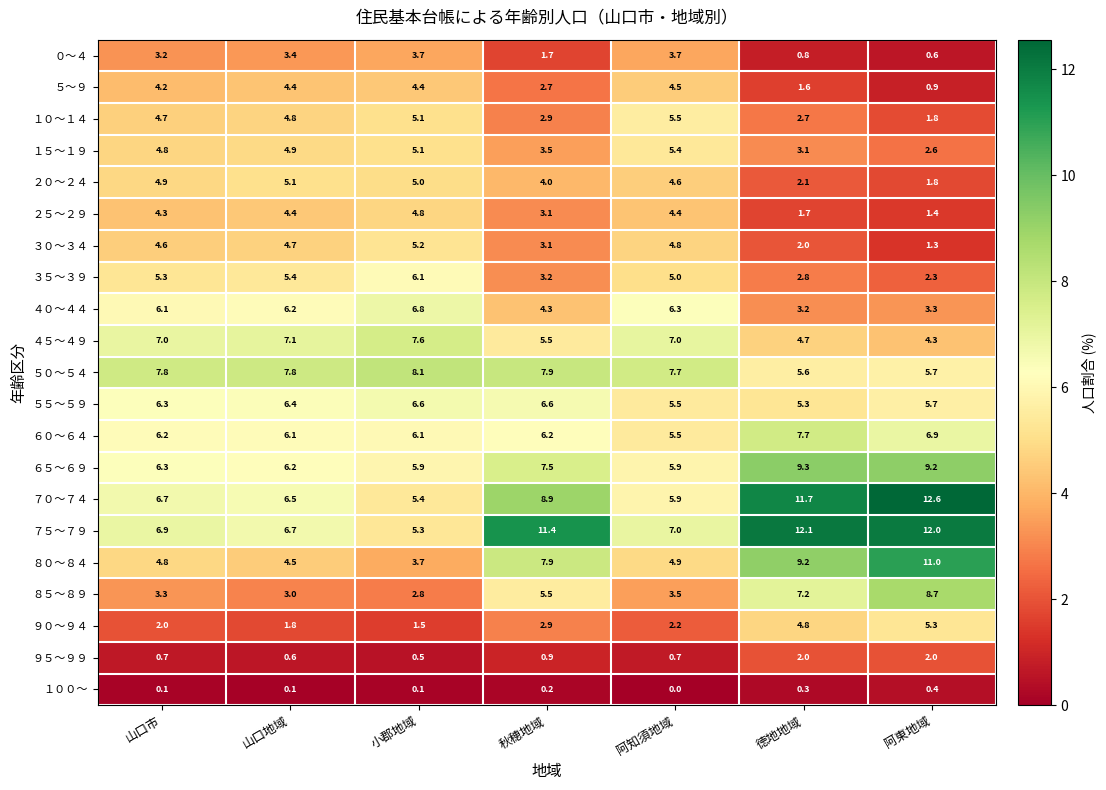

What is the difference between the ７５～７９ values at 阿知須地域 and 山口地域?

0.3